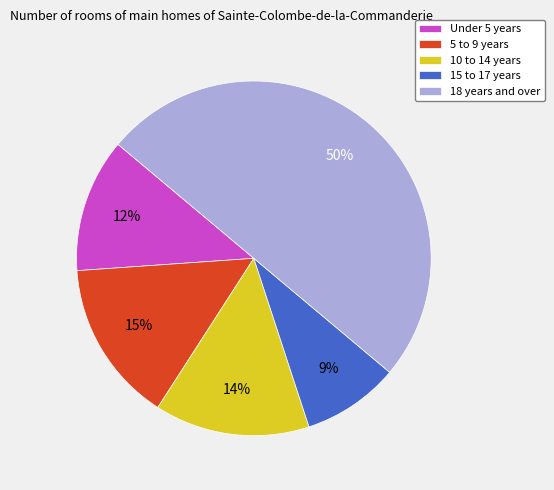

What percentage is the 10 to 14 years slice, to the nearest percent?

14%